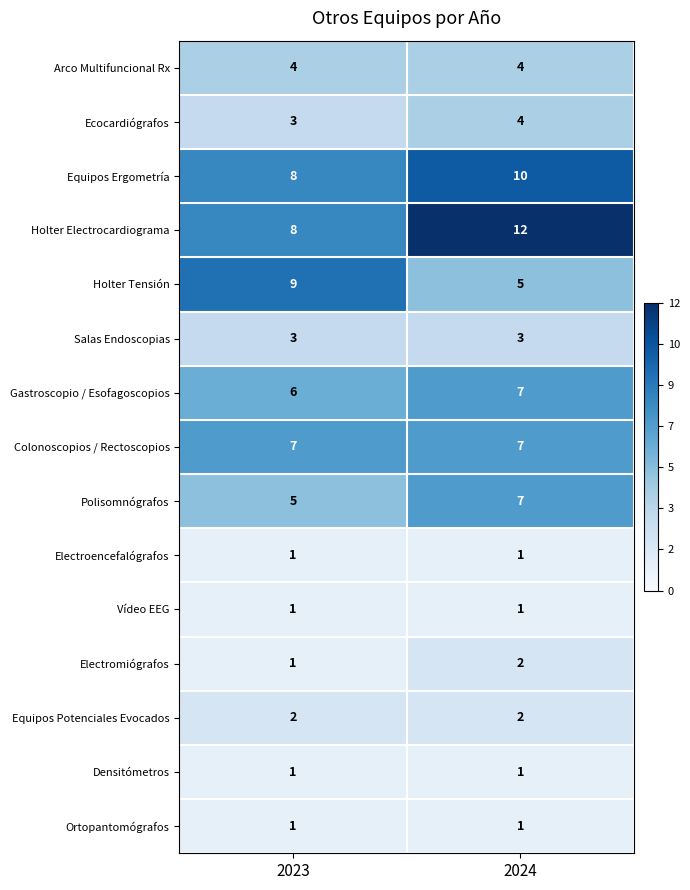

At how many categories does at least one series exceed 5?

2